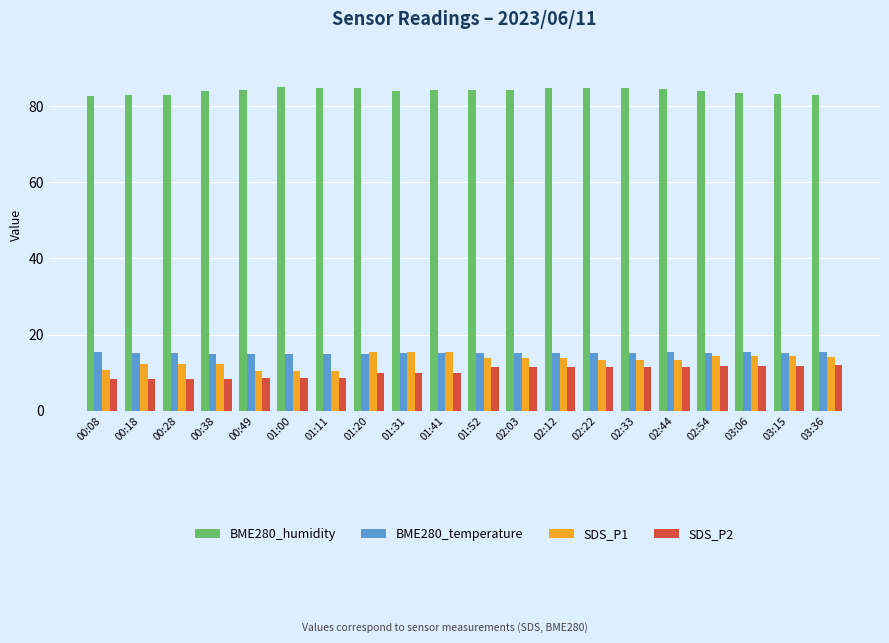

What is the value of the BME280_humidity bar at the 10th from the left?

84.2